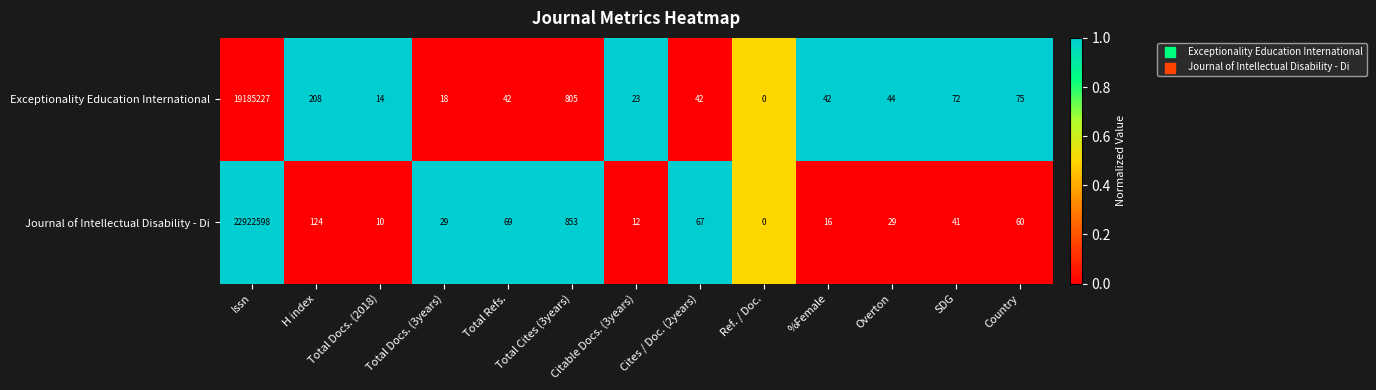

What is the spread (max minus min) of values at Total Docs. (2018)?

4